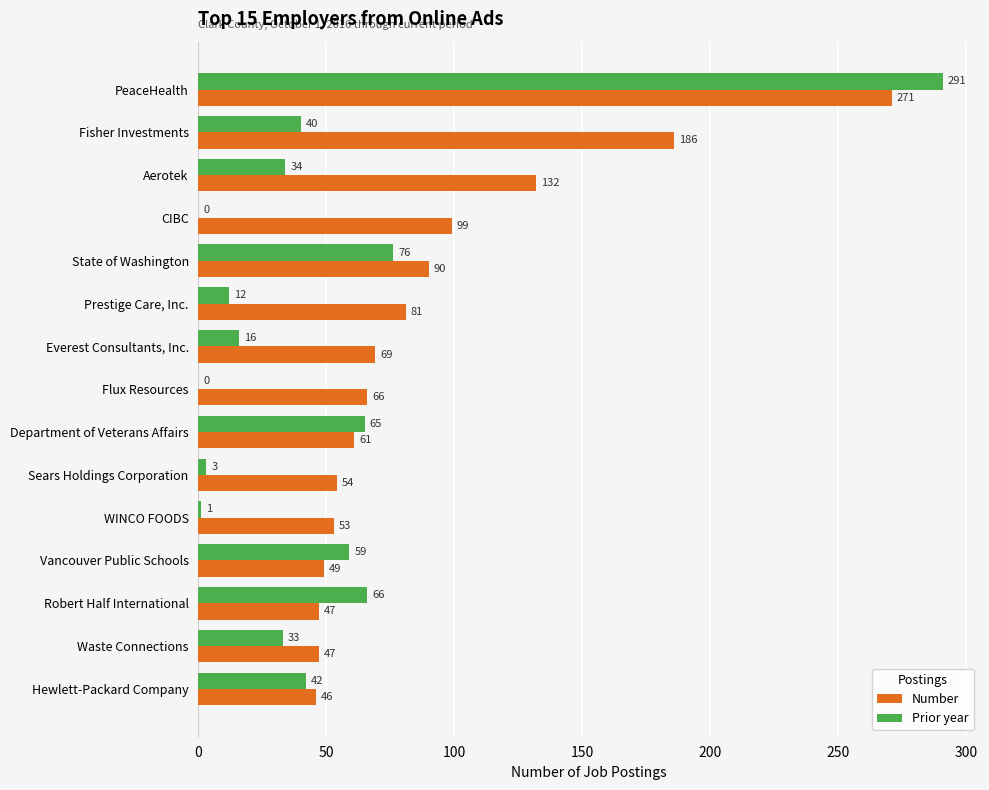

The value of Number at Robert Half International is 25. True or false?

False